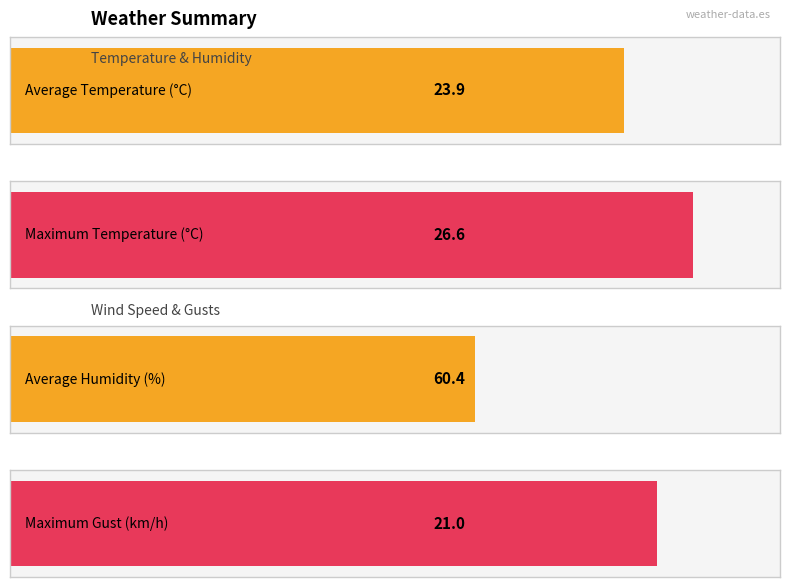

What is the total value across all series at 18:00?

101.7